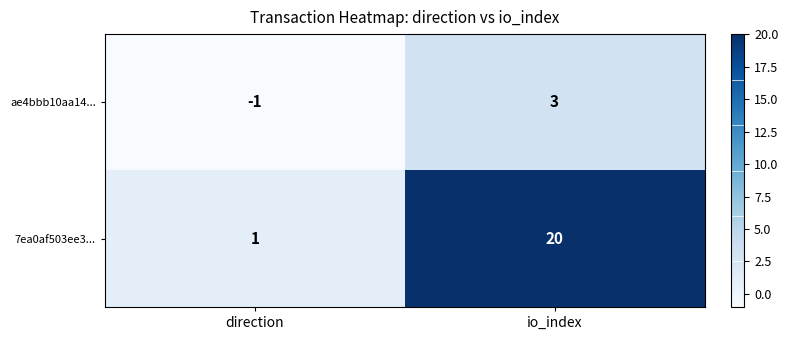

What is the greatest value displayed?

20